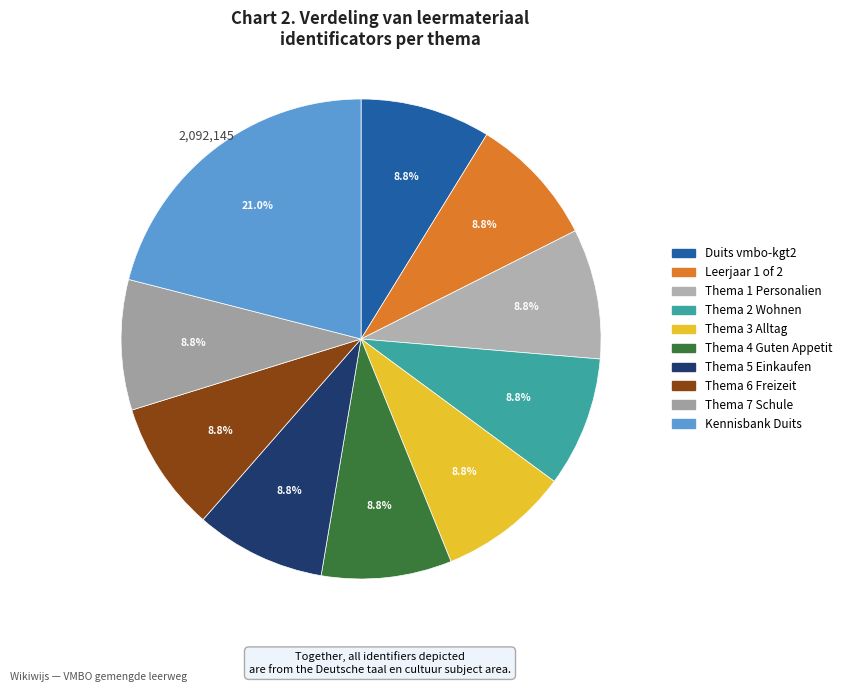

Is Thema 7 Schule the majority of the pie?

No